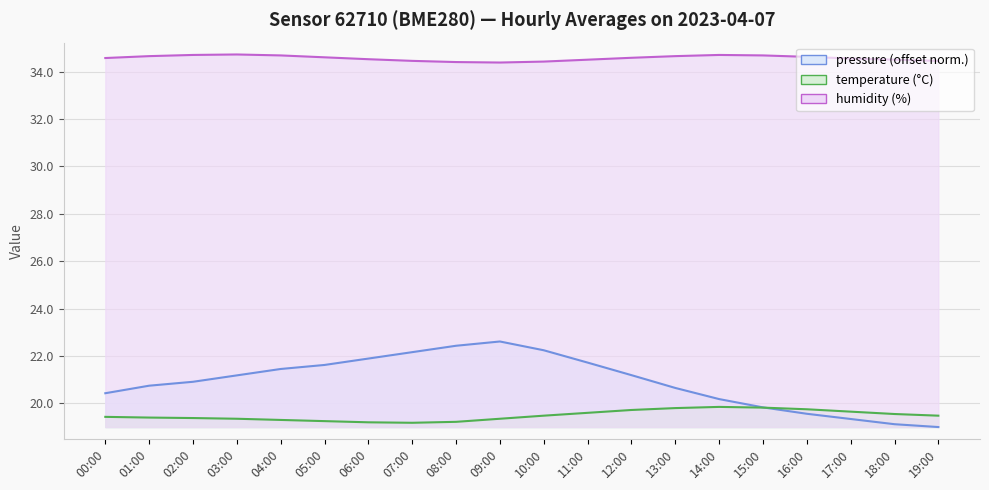

What is the minimum value shown in the chart?

19.0